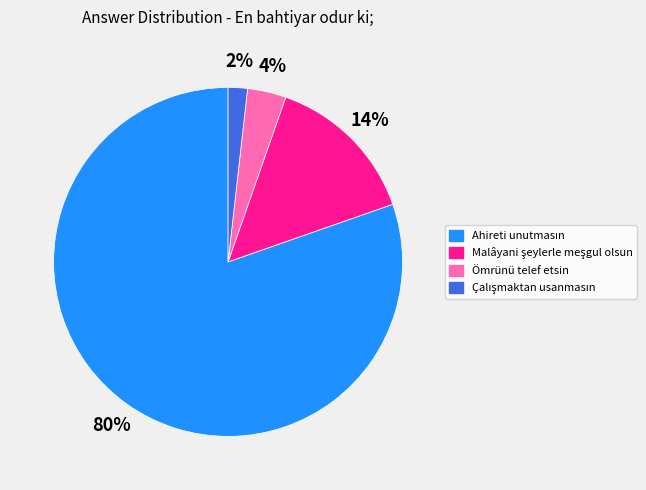

To the nearest percent, what percentage of the pie is Ömrünü telef etsin?

4%